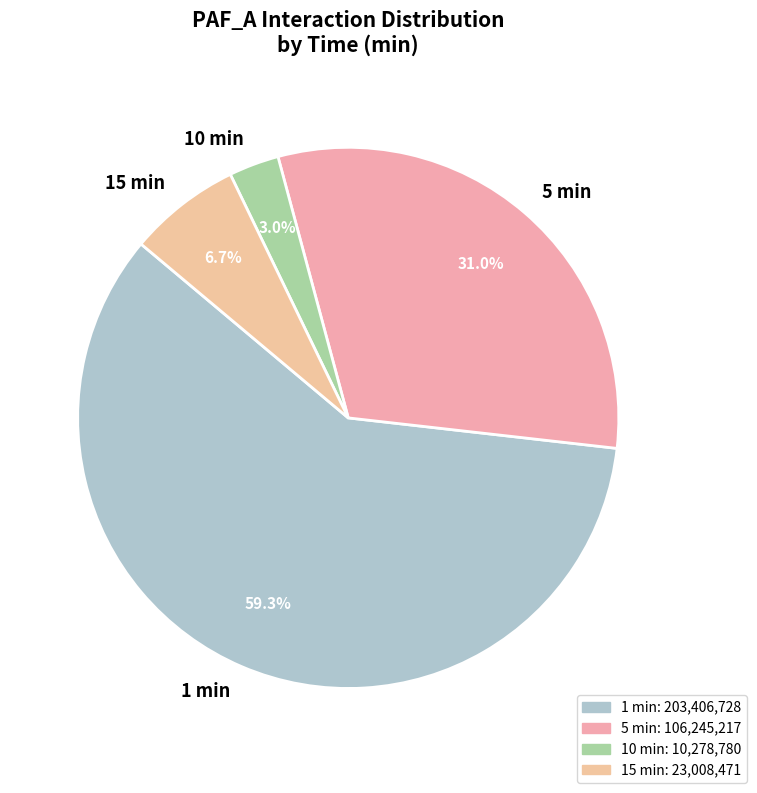

What is the total percentage of 5 min and 1 min?

90.3%